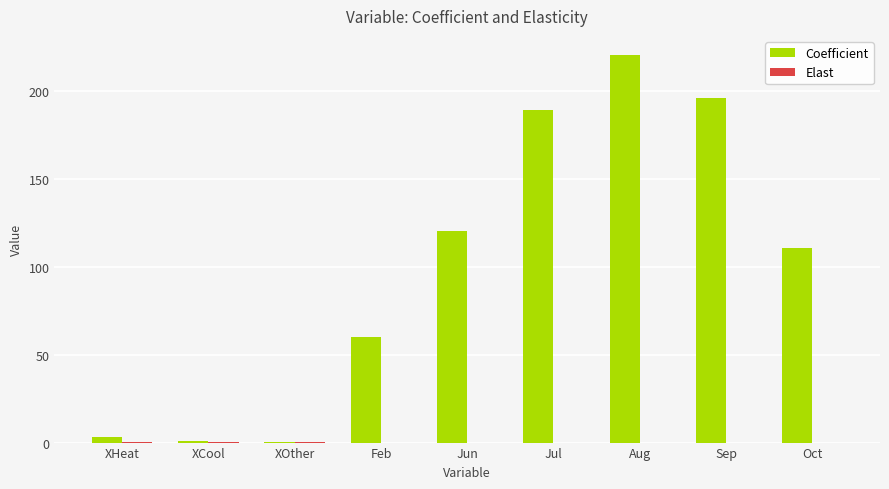

What is the greatest value displayed?

220.0